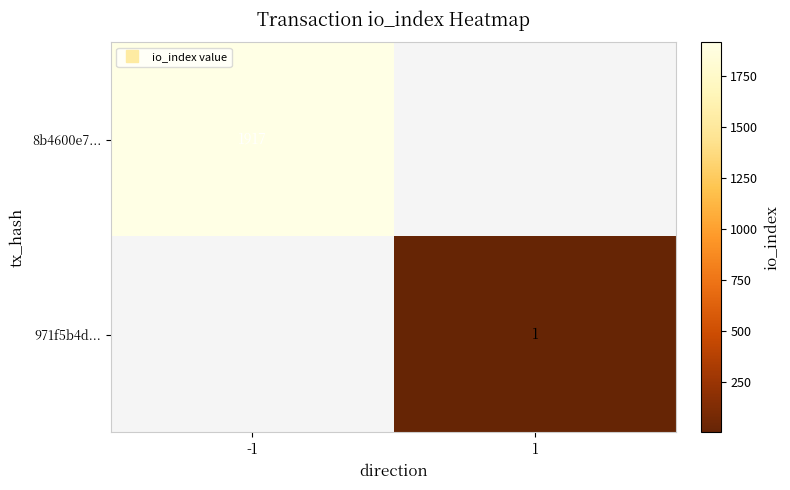

What is the greatest value displayed?

1917.0